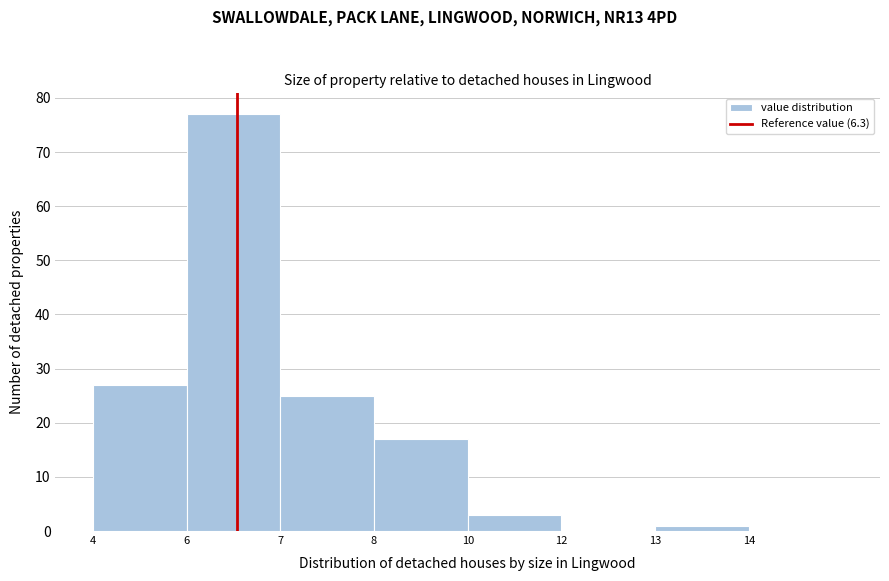

Reading left to right, what are all the values shown in this chart?

4=27	6=77	7=25	8=17	10=3	12=0	13=1	14=0